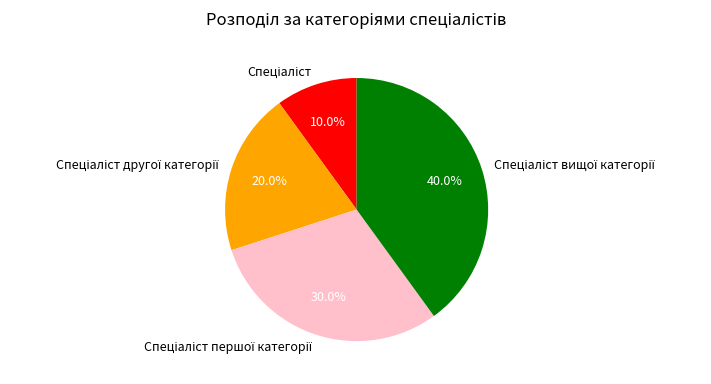

Is there a majority slice in this chart?

No